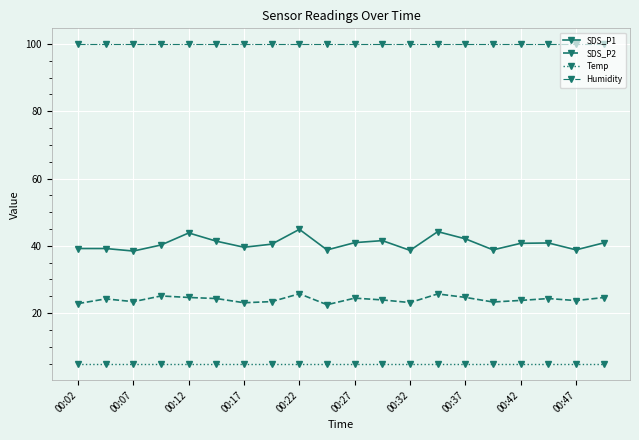

Which series has the largest total across all categories?

Humidity